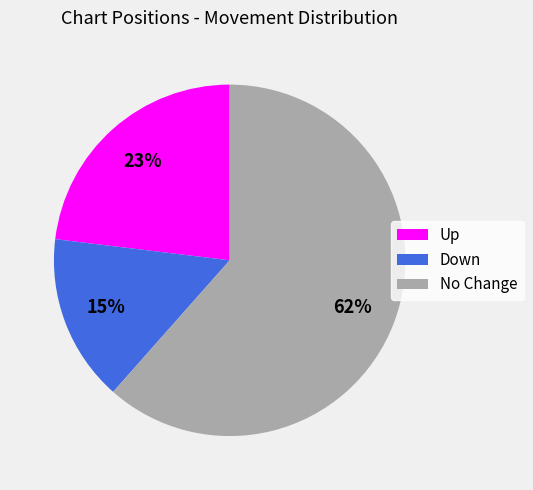

Is the sum of Down and Up greater than half?

No